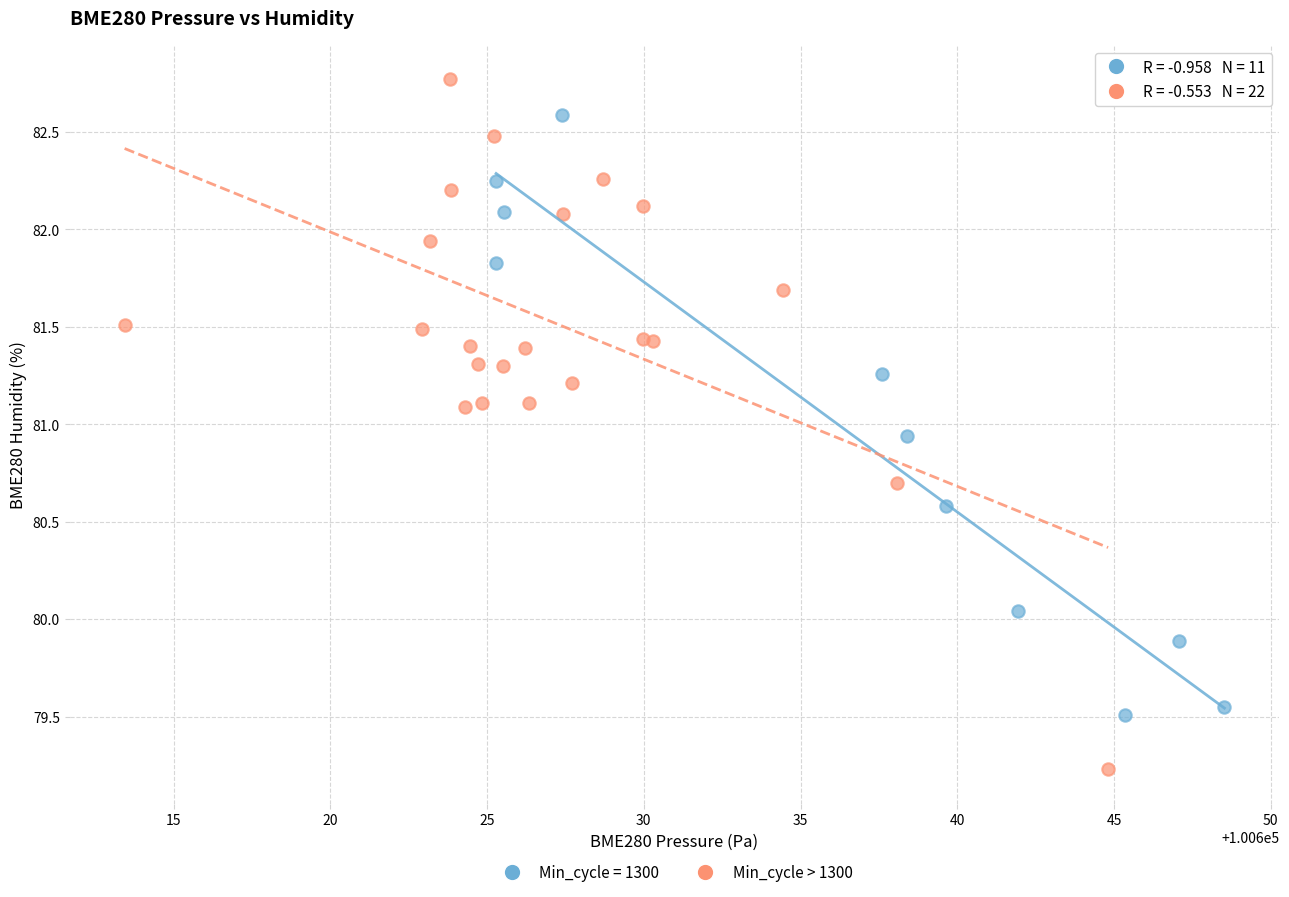

Which series reaches the maximum Y coordinate?

Min_cycle > 1300